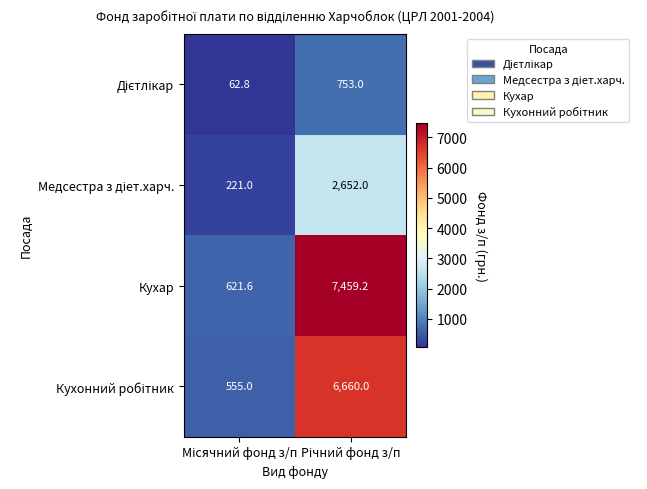

Which series has the widest spread of values?

Кухар